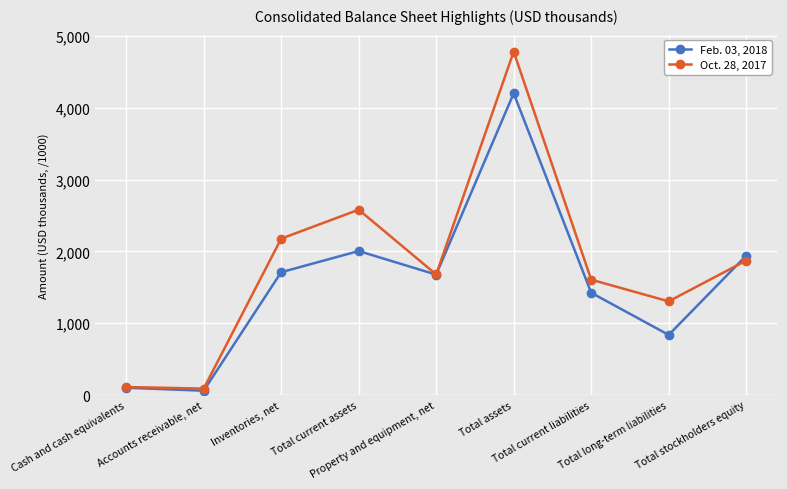

What is the sum of the Oct. 28, 2017 values at Total assets and Cash and cash equivalents?

4896.7